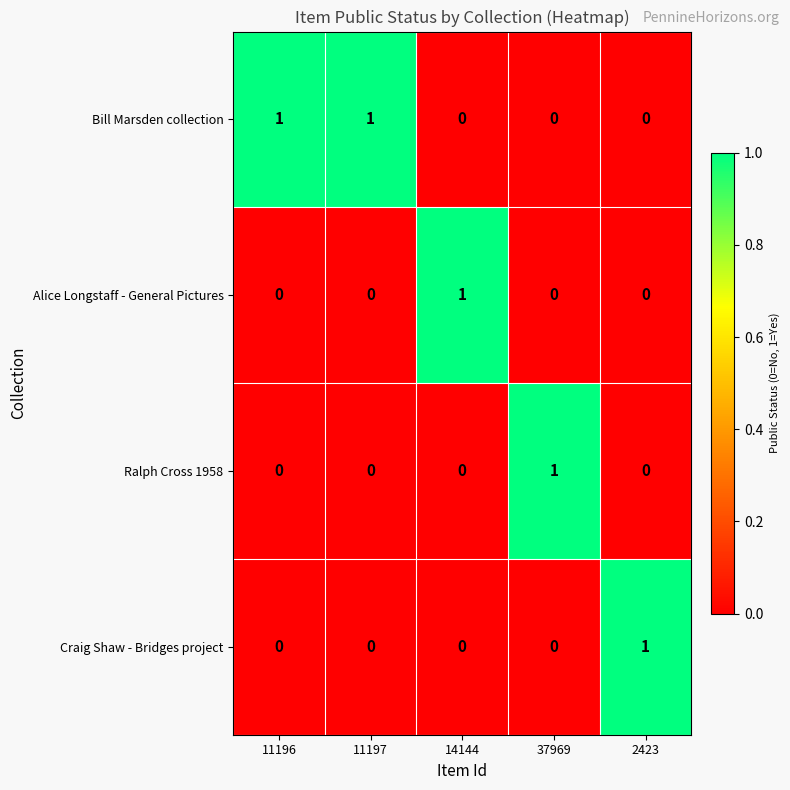

The Ralph Cross 1958 series shows 0 at 2423. True or false?

True